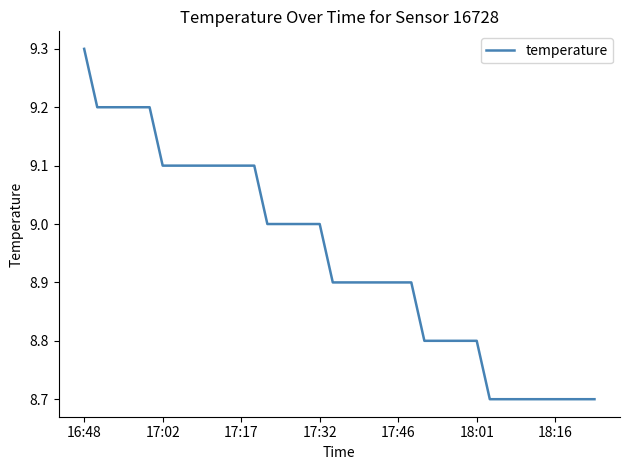

What is the smallest value displayed?

8.7